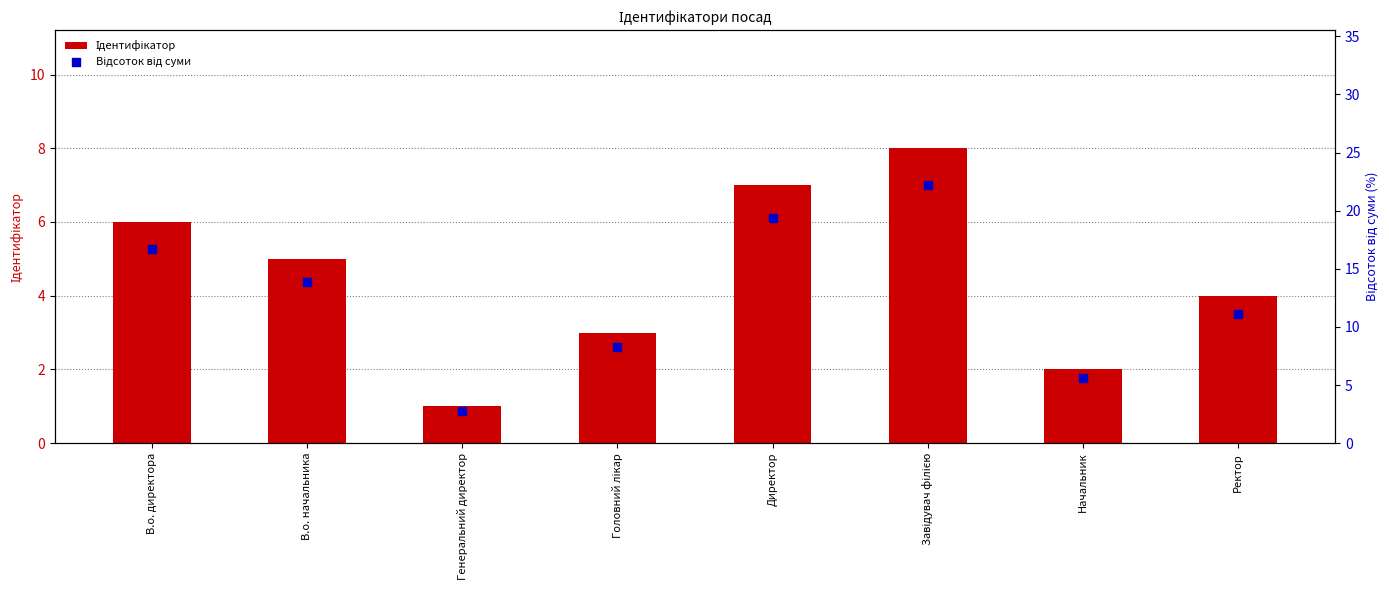

Is the value of Ідентифікатор at В.о. директора greater than the value of Відсоток від суми at В.о. начальника?

No